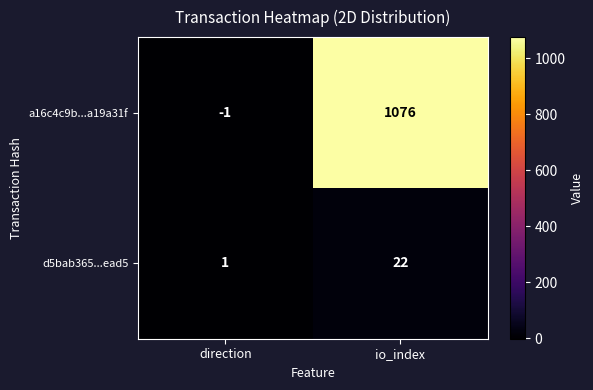

What is the sum of the a16c4c9b...a19a31f values at direction and io_index?

1075